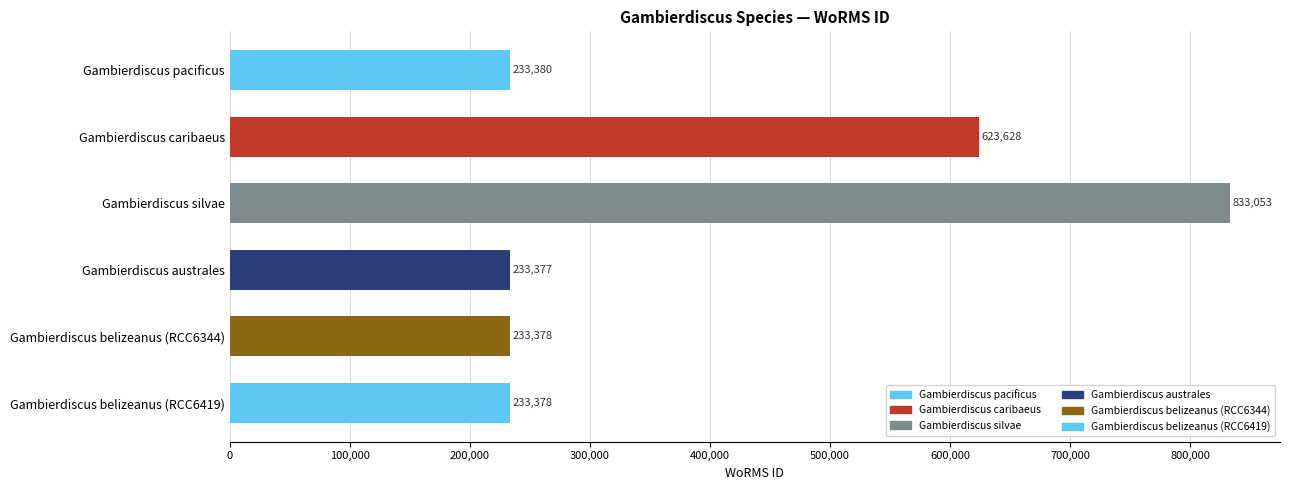

What value does the data have at Gambierdiscus pacificus?

233380